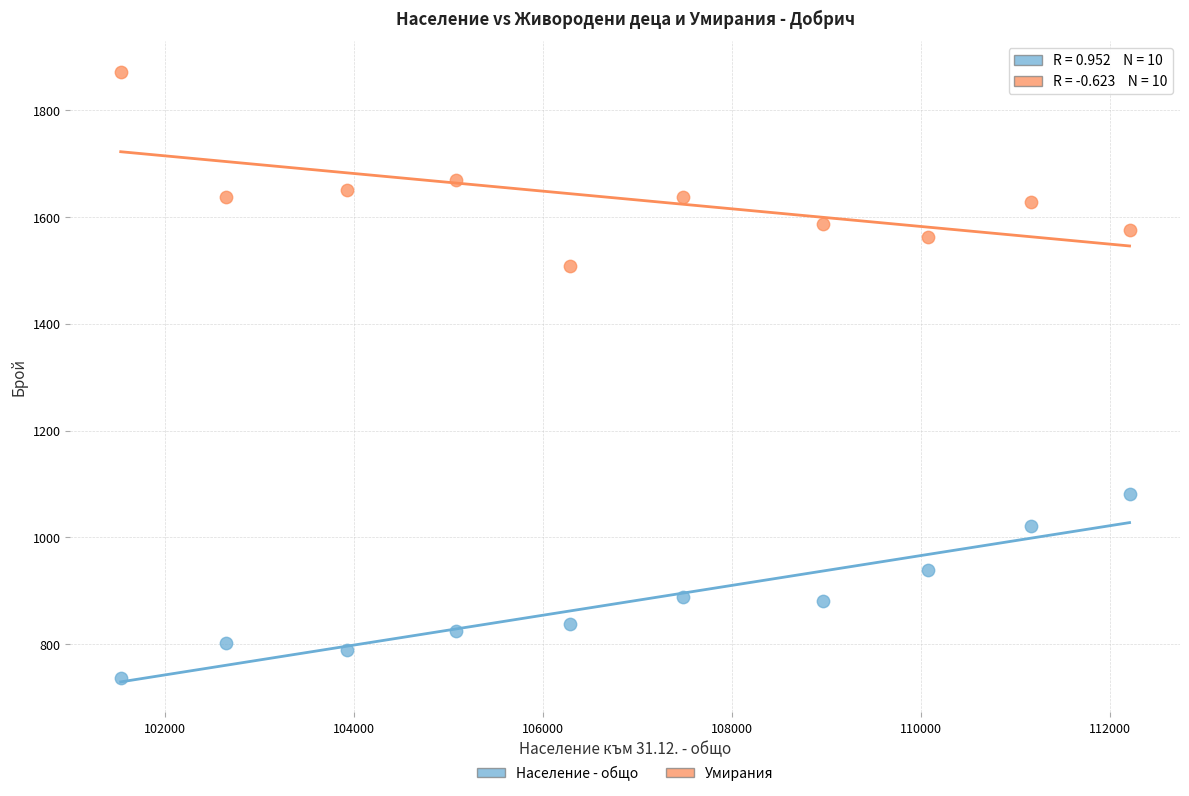

Which series reaches the minimum Y coordinate?

Население - общо